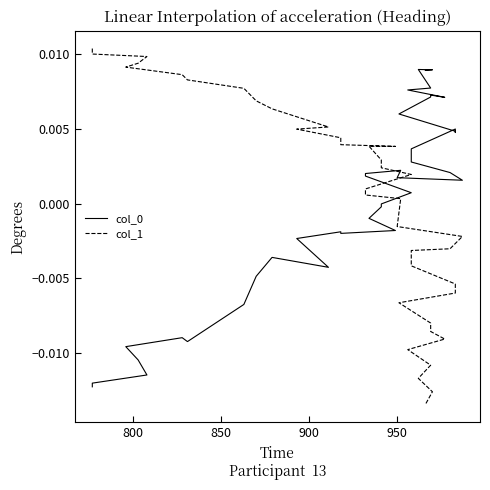

True or false: col_0 and col_1 cross at least once.

True